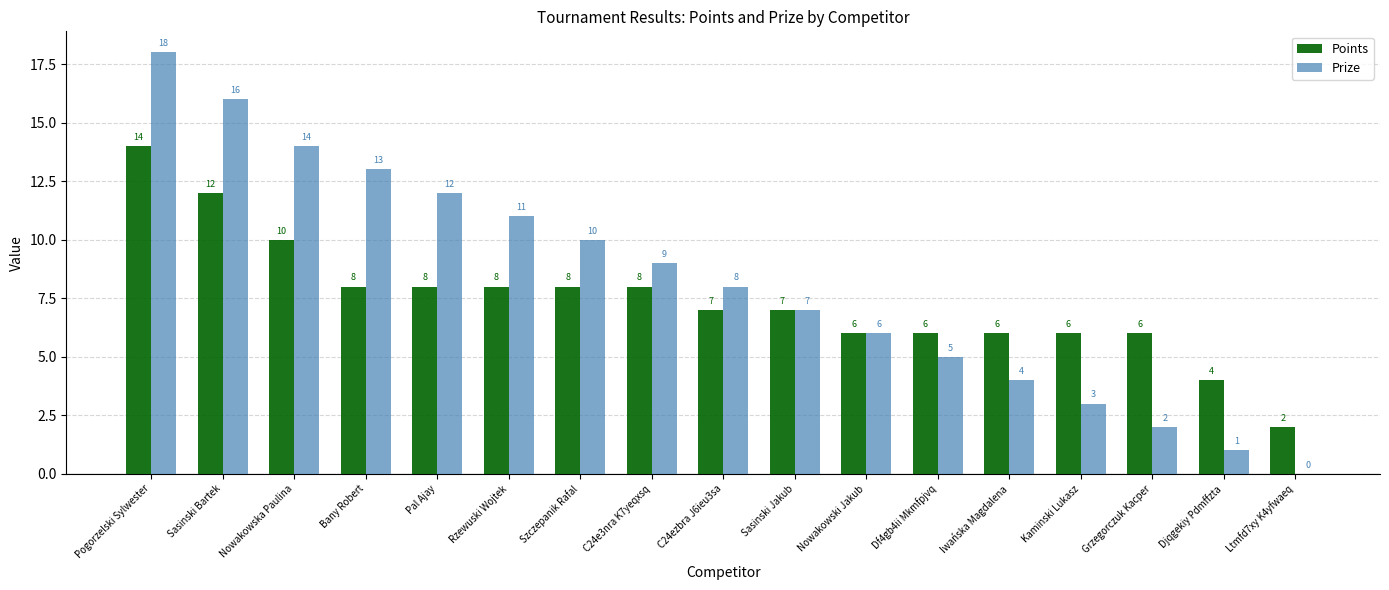

Which series has the largest total across all categories?

Prize